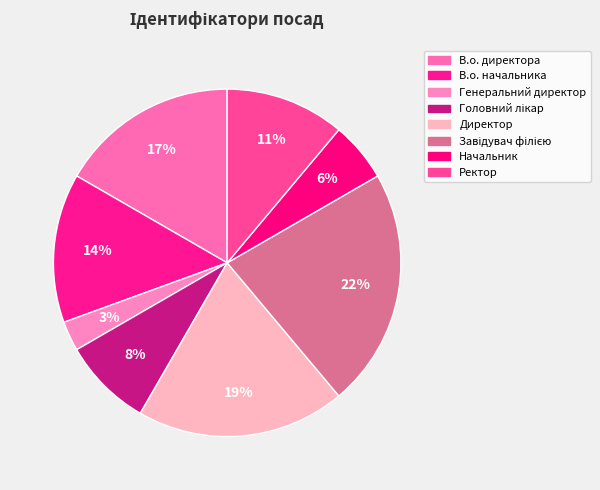

True or false: Начальник accounts for 11% of the total.

False